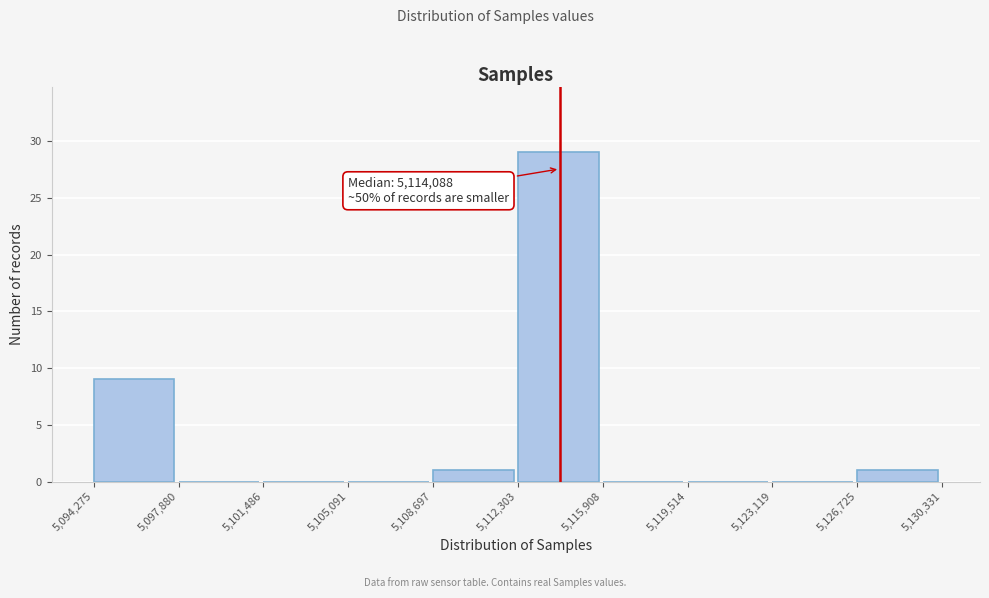

Over which range of the x-axis is the bar tallest?

5,112,303 to 5,115,908